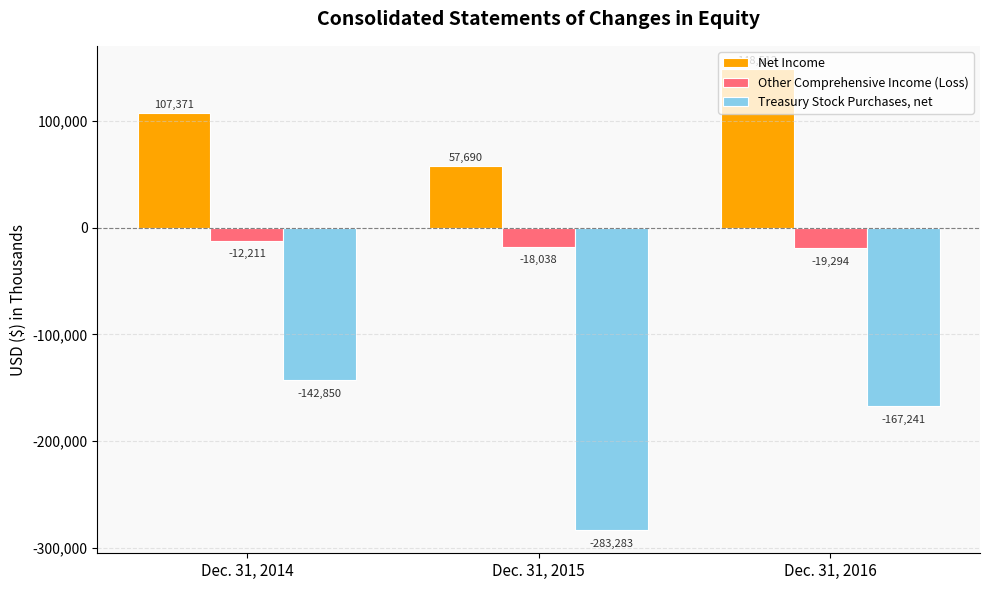

What are all the series names shown in the legend?

Net Income, Other Comprehensive Income (Loss), Treasury Stock Purchases, net